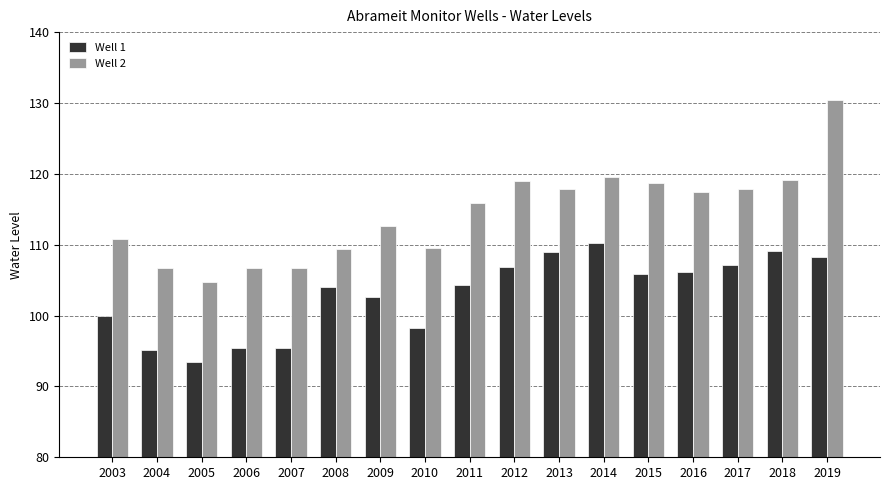

What is the greatest value displayed?

130.5